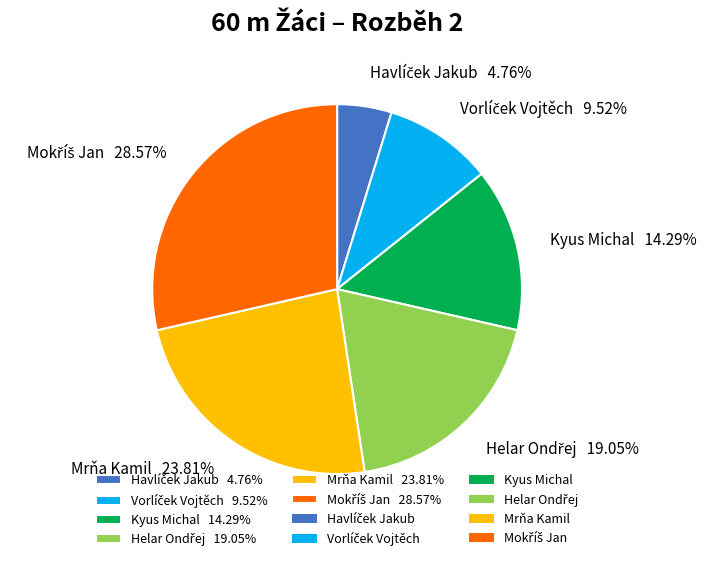

Is there a majority slice in this chart?

No